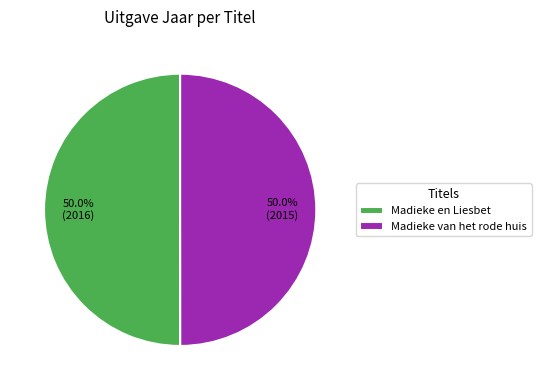

To the nearest percent, what portion does Madieke en Liesbet represent?

50%